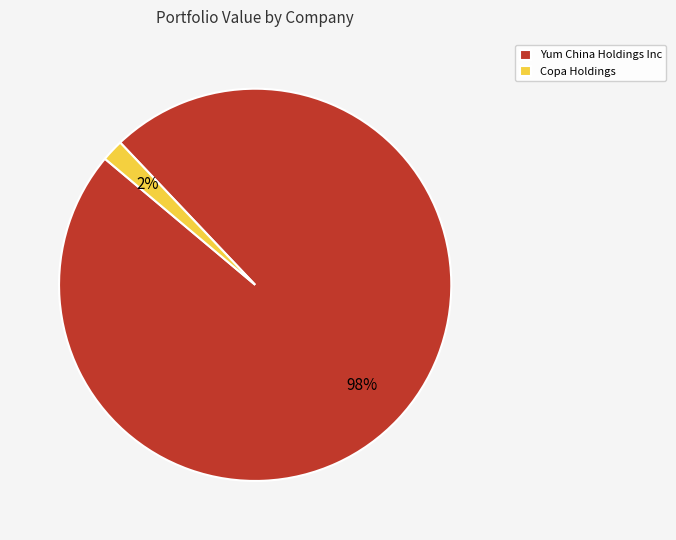

To the nearest percent, what percentage of the pie is Yum China Holdings Inc?

98%